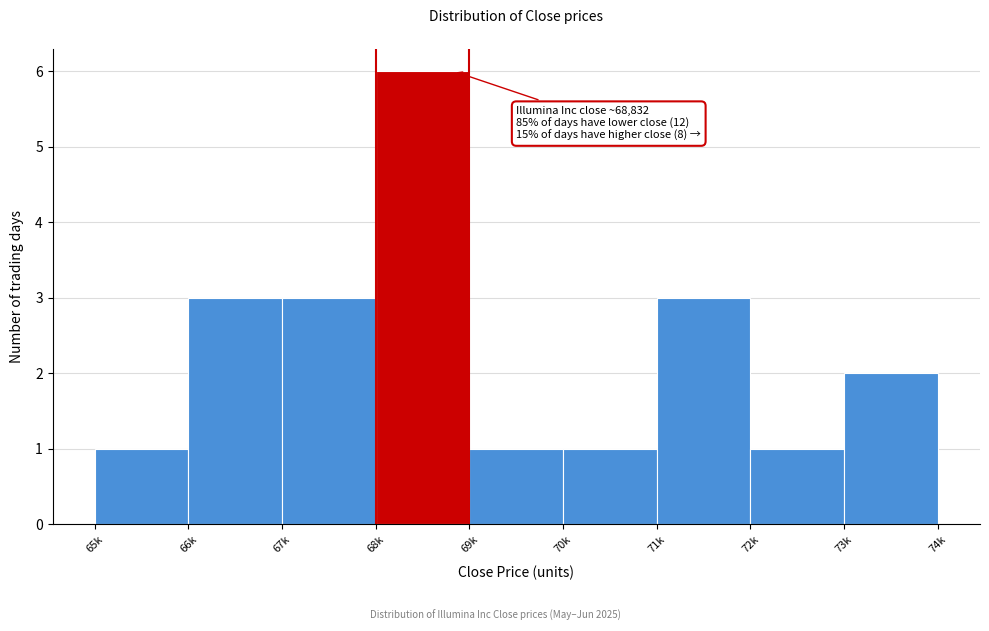

Reading left to right, what are all the values shown in this chart?

1	3	3	6	1	1	3	1	2